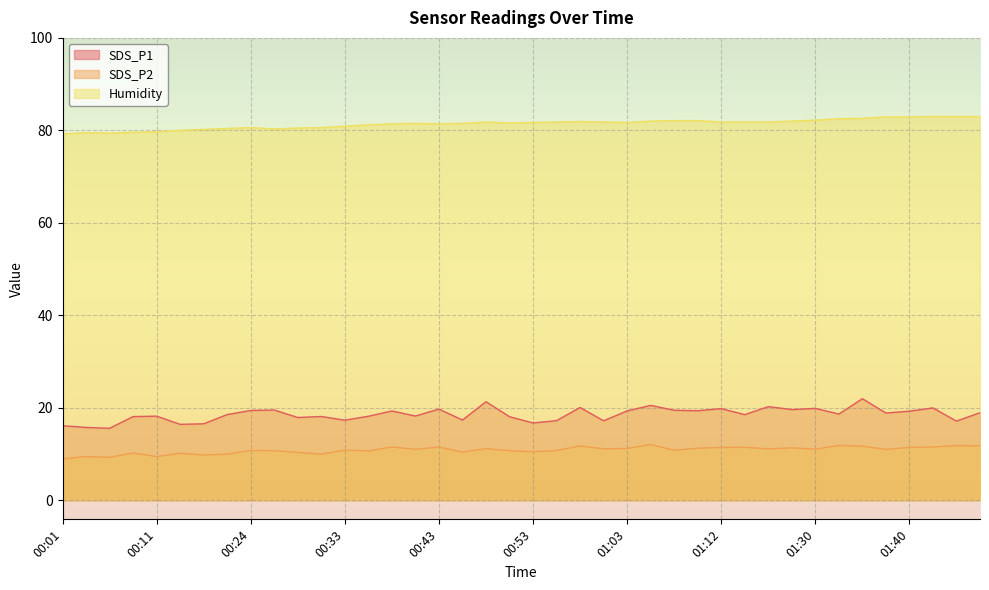

List the labels in order of SDS_P1 value, smallest first.

00:06, 00:04, 00:01, 00:14, 00:16, 00:53, 01:45, 01:00, 00:55, 00:33, 00:46, 00:29, 00:50, 00:09, 00:31, 00:36, 00:11, 00:41, 01:15, 00:21, 01:33, 01:38, 01:48, 01:40, 00:38, 01:03, 01:10, 00:24, 01:07, 00:26, 01:28, 00:43, 01:12, 01:30, 01:43, 00:58, 01:17, 01:05, 00:48, 01:35